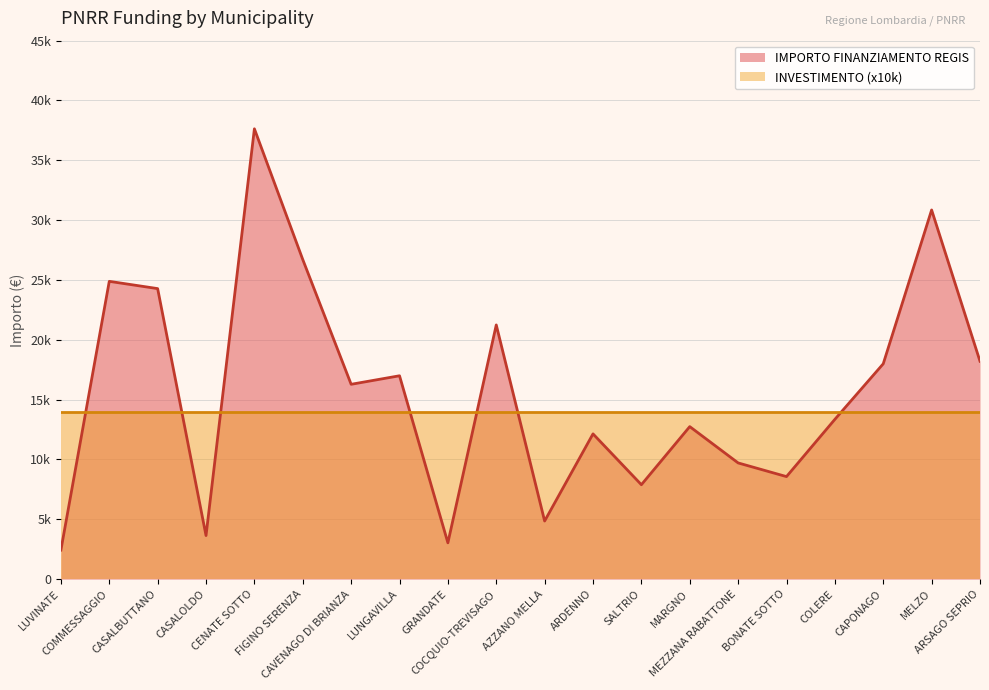

Does the chart have visible grid lines?

Yes